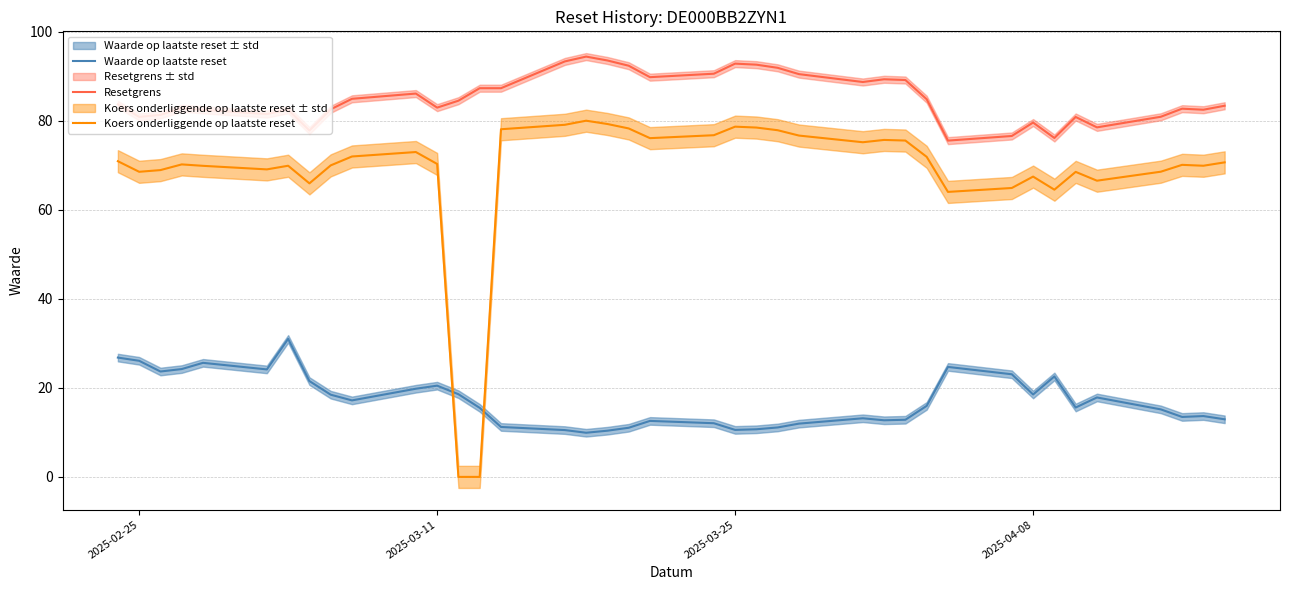

The value of Koers onderliggende op laatste reset at 2025-03-25 is 110.7. True or false?

False